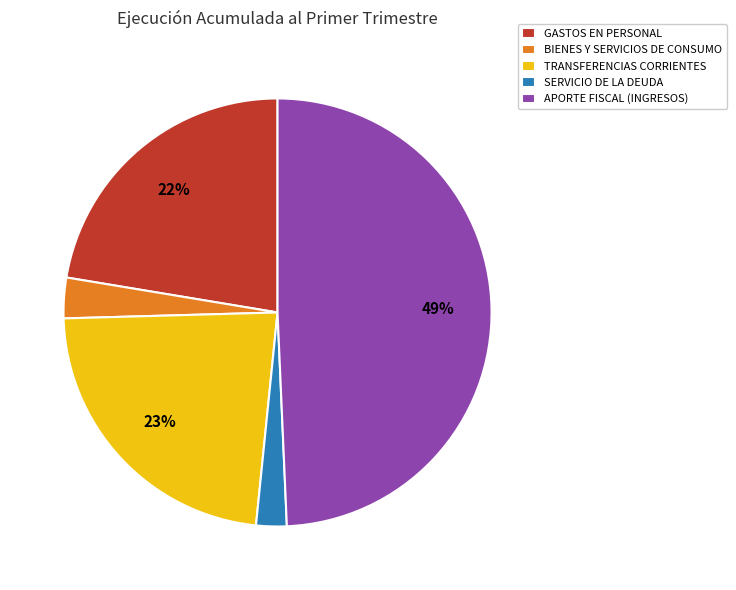

What percentage is the APORTE FISCAL (INGRESOS) slice, to the nearest percent?

49%